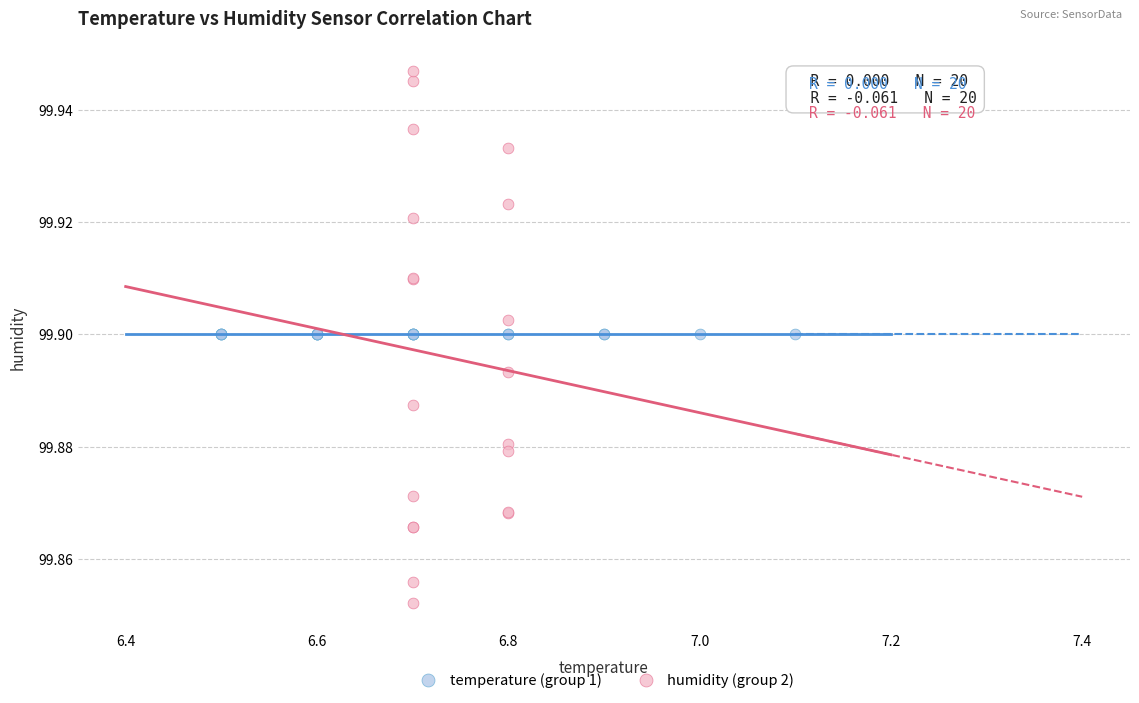

Which series reaches the maximum Y coordinate?

humidity (group 2)